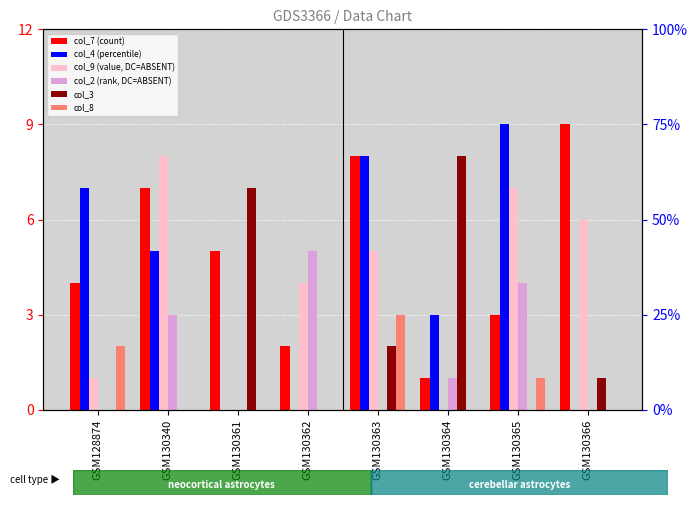

What is the value of the col_2 (rank, DC=ABSENT) bar at the 2nd from the left?

3